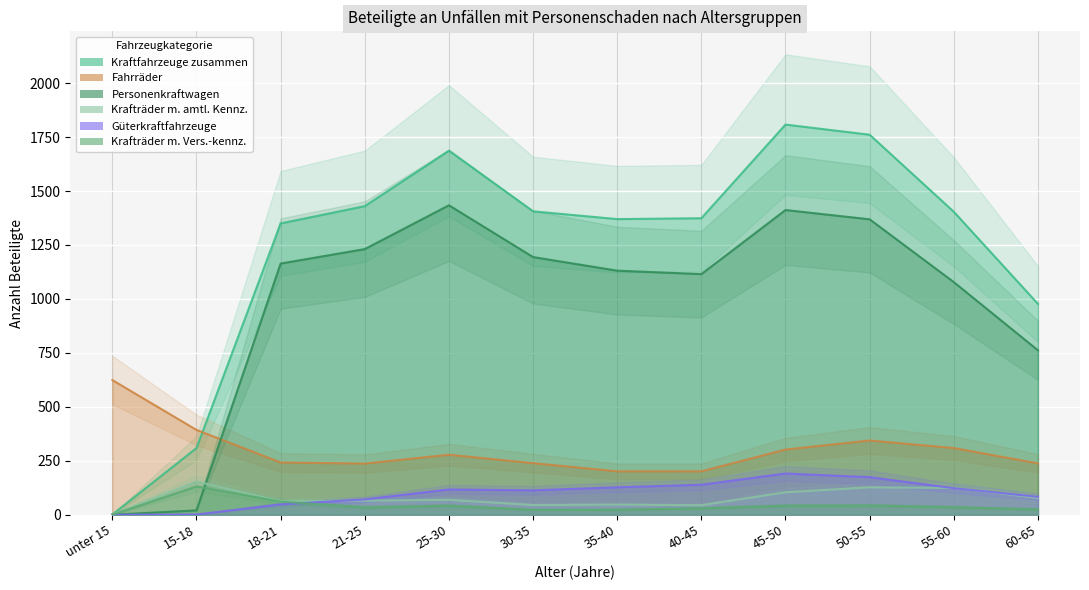

Which category has the lowest value across all series?

unter 15